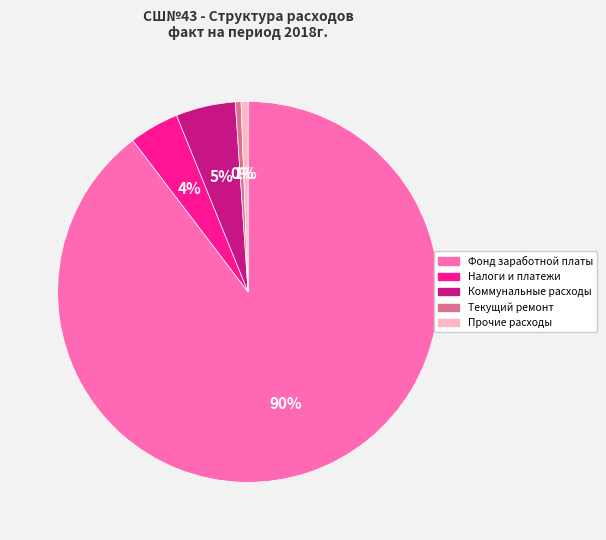

To the nearest percent, what is the average slice percentage?

20%